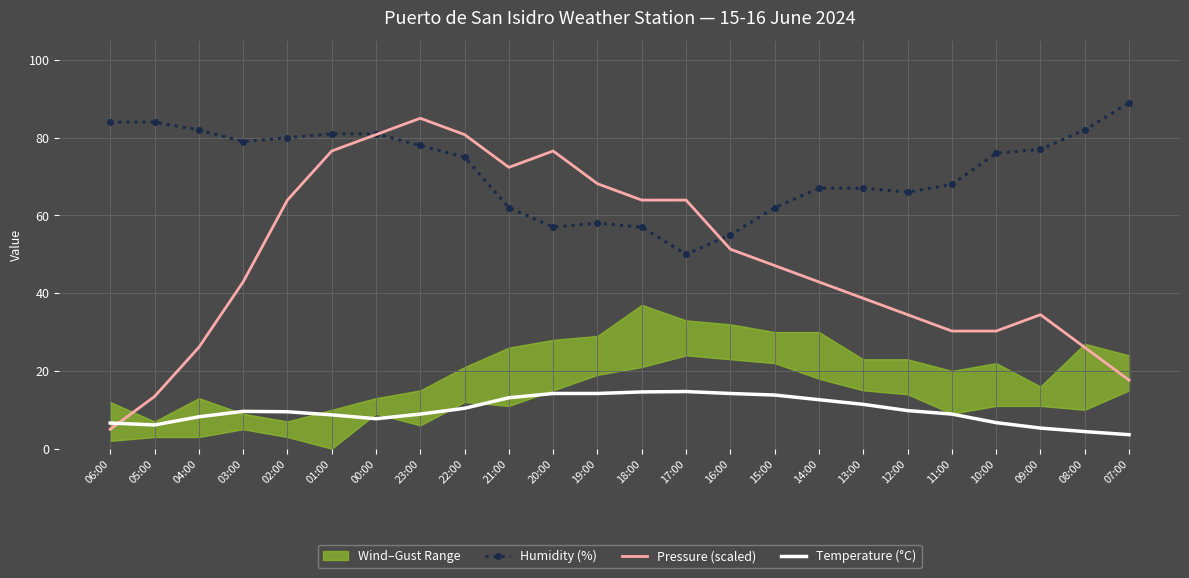

At which label does Humidity (%) first exceed 76?

06:00